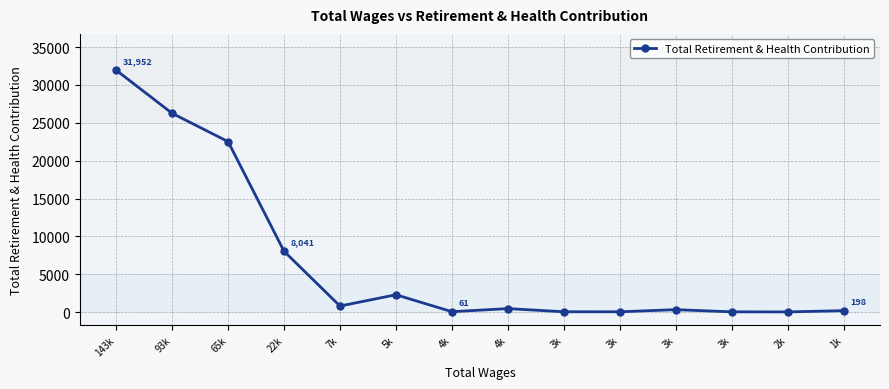

Which has a higher value, 1k or 4k?

4k